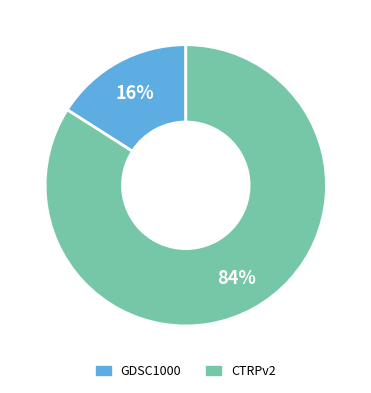

To the nearest percent, what percentage of the pie is CTRPv2?

84%